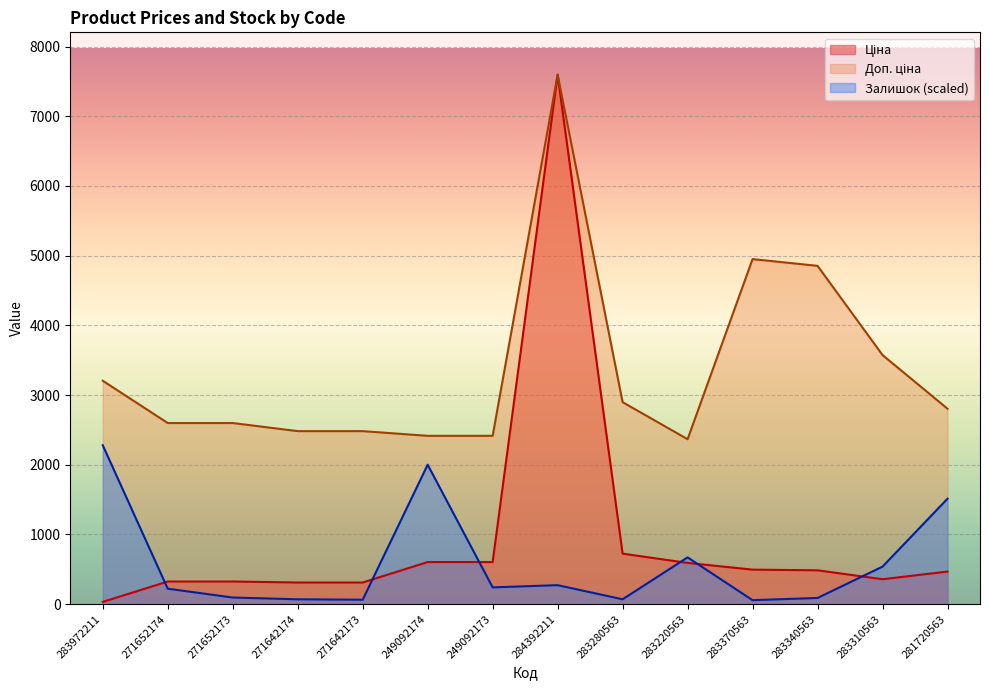

What is the average value of the Залишок series?

584.2